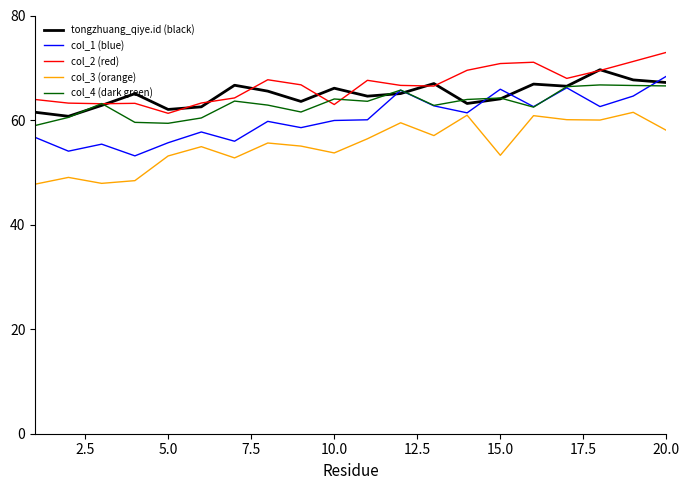

Which series has the largest total across all categories?

col_2 (red)